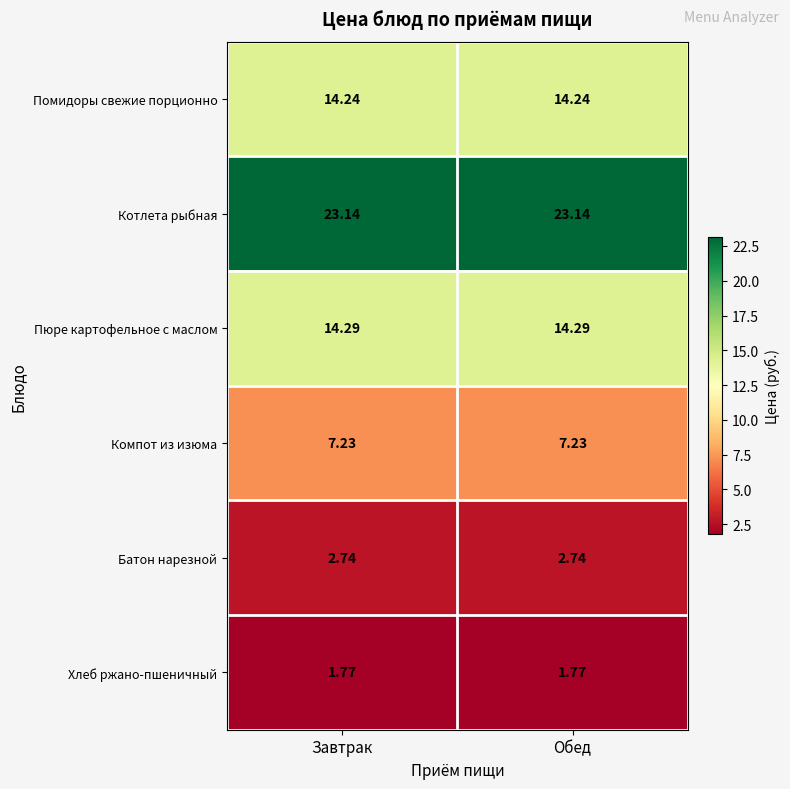

What is the difference between the highest and lowest values at Обед?

21.4